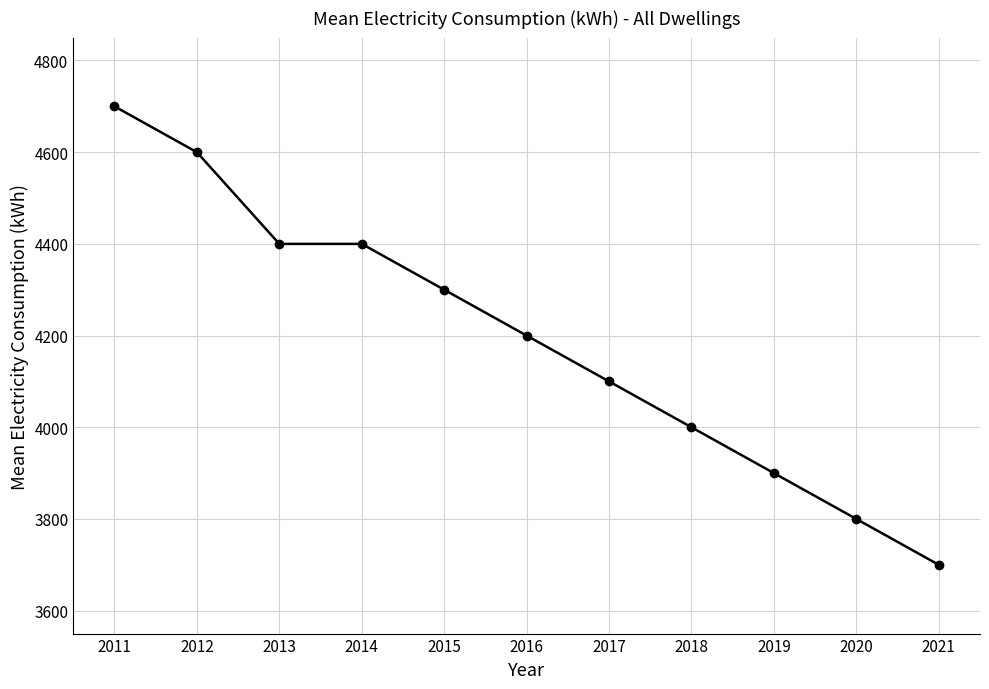

What is the ratio of the value at 2015 to the value at 2016?

1.0